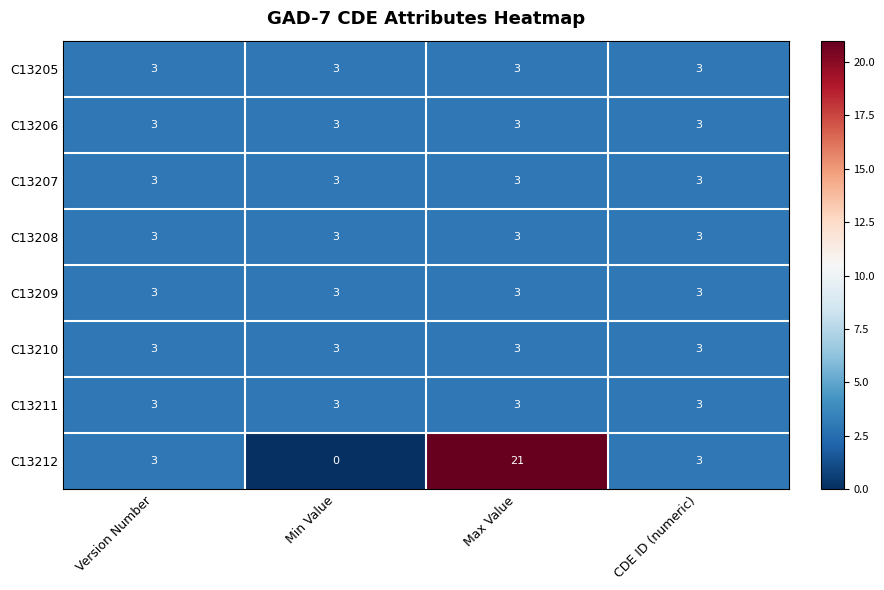

What is the total value across all series at Version Number?

24